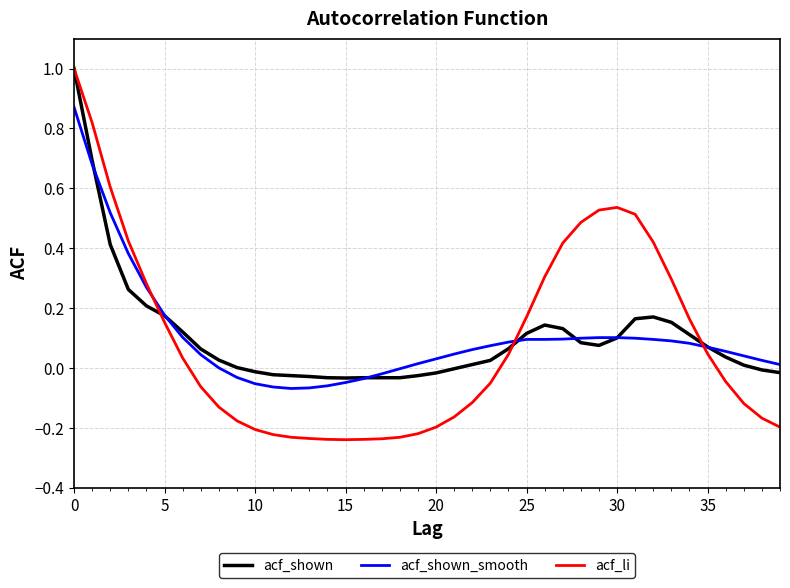

What is the maximum value shown in the chart?

1.0